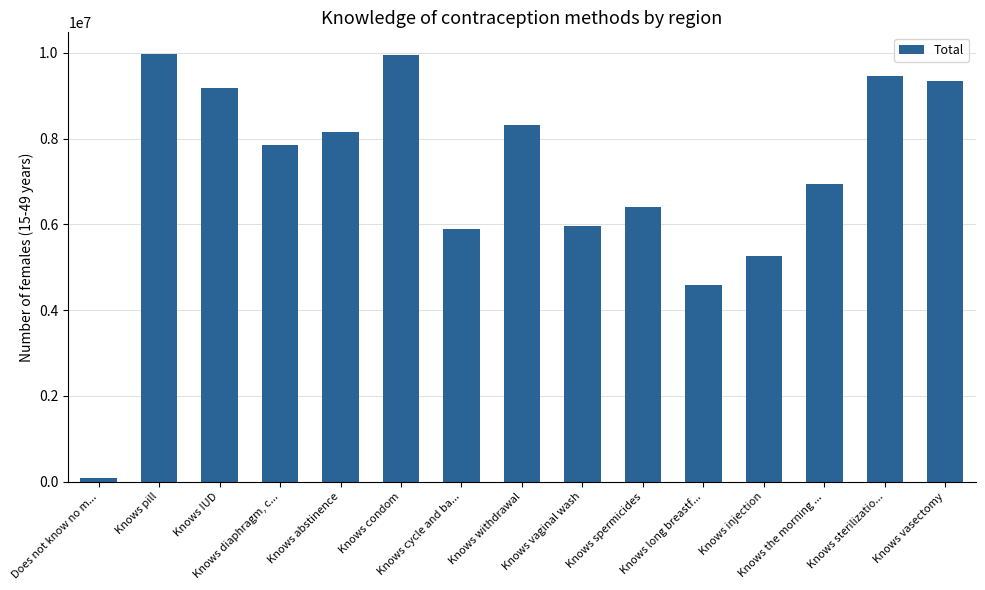

Which category has the lowest value across all series?

Does not know no m...